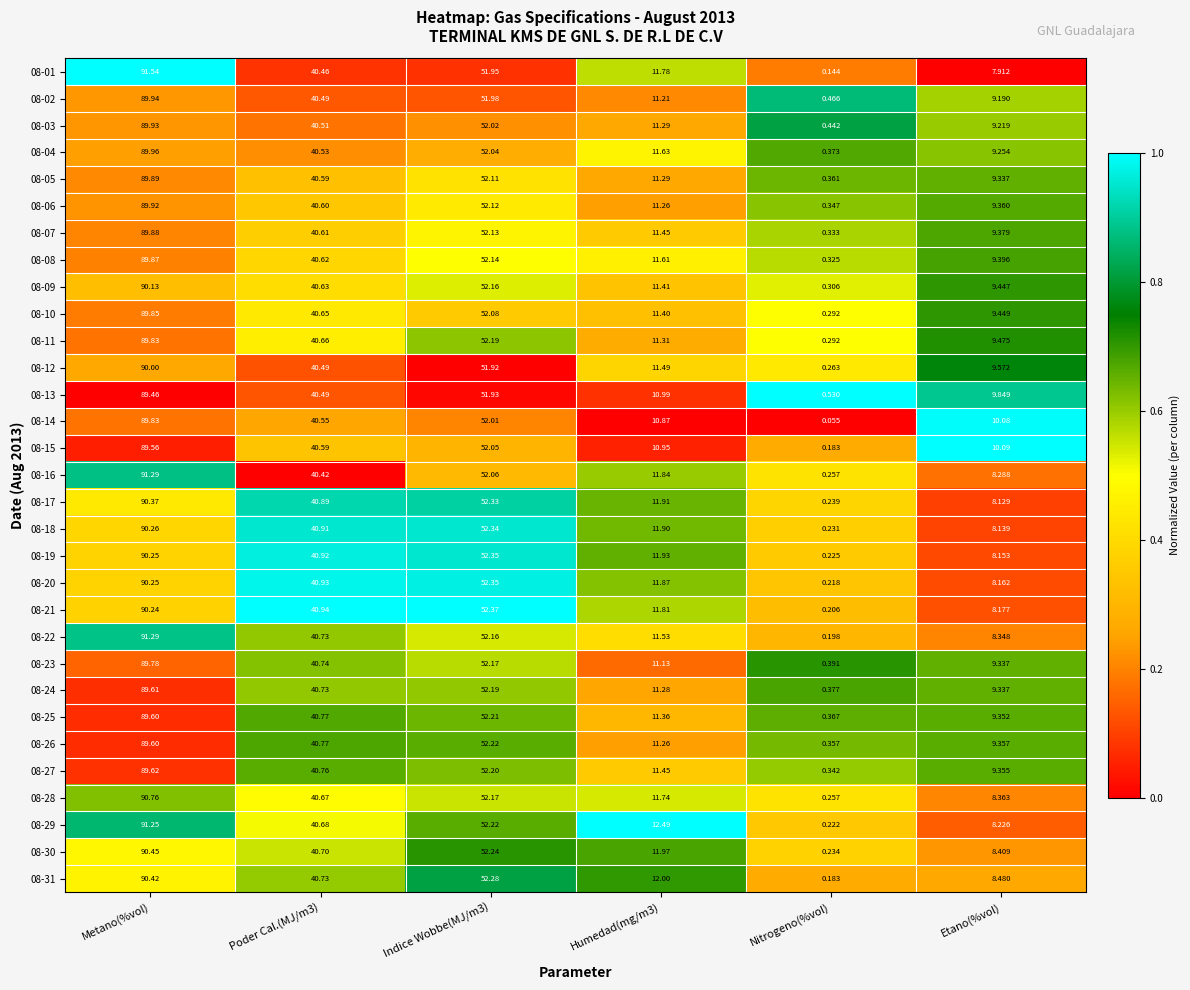

At which category is the sum across all series the highest?

Metano(%vol)